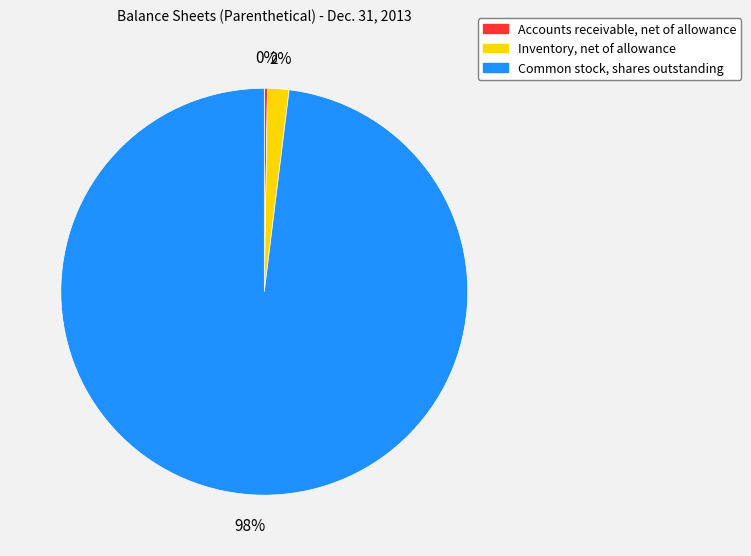

Between Common stock, shares outstanding and Inventory, net of allowance, which is larger?

Common stock, shares outstanding